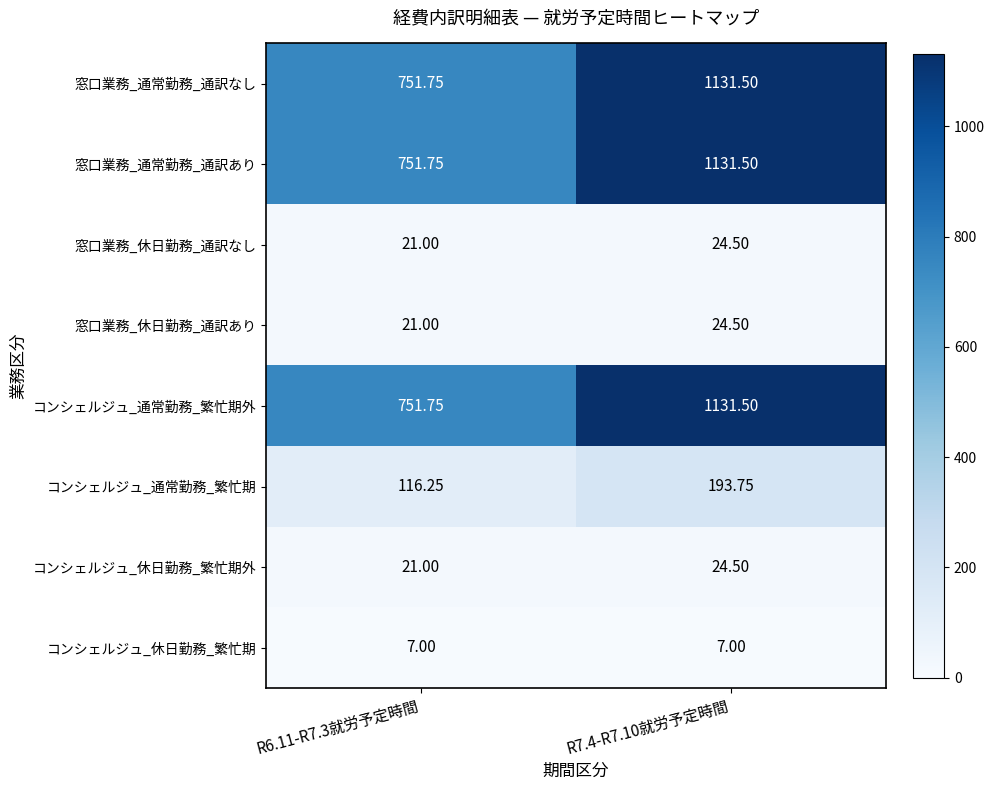

How many data points does each series have?

2